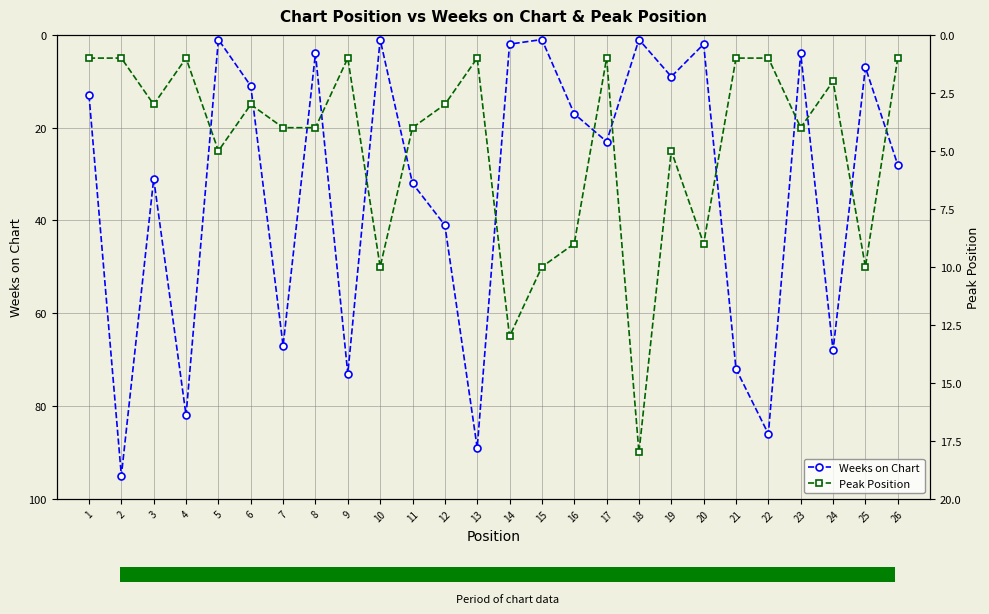

Reading left to right, extract all data points from this chart.

Weeks on Chart: 13	95	31	82	1	11	67	4	73	1	32	41	89	2	1	17	23	1	9	2	72	86	4	68	7	28
Peak Position: 1	1	3	1	5	3	4	4	1	10	4	3	1	13	10	9	1	18	5	9	1	1	4	2	10	1